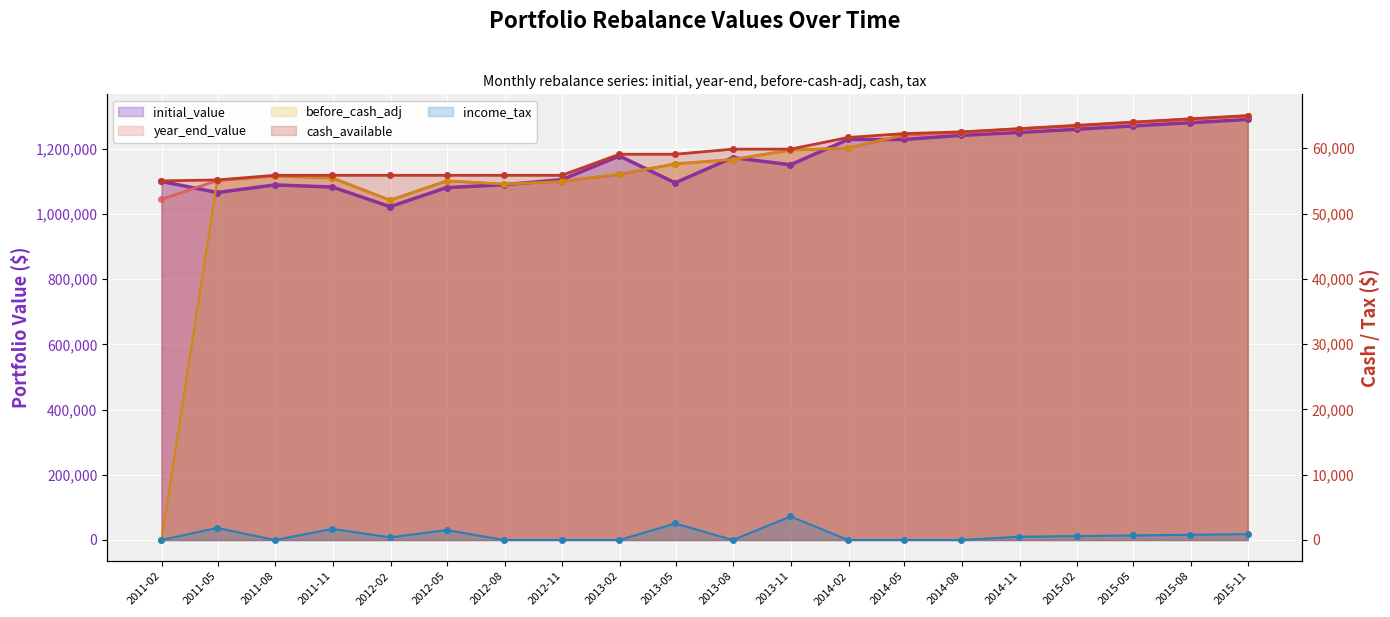

List the labels in order of initial_value value, largest first.

2015-11, 2015-08, 2015-05, 2015-02, 2014-11, 2014-08, 2014-02, 2014-05, 2013-02, 2013-08, 2013-11, 2012-11, 2011-02, 2013-05, 2012-08, 2011-08, 2011-11, 2012-05, 2011-05, 2012-02